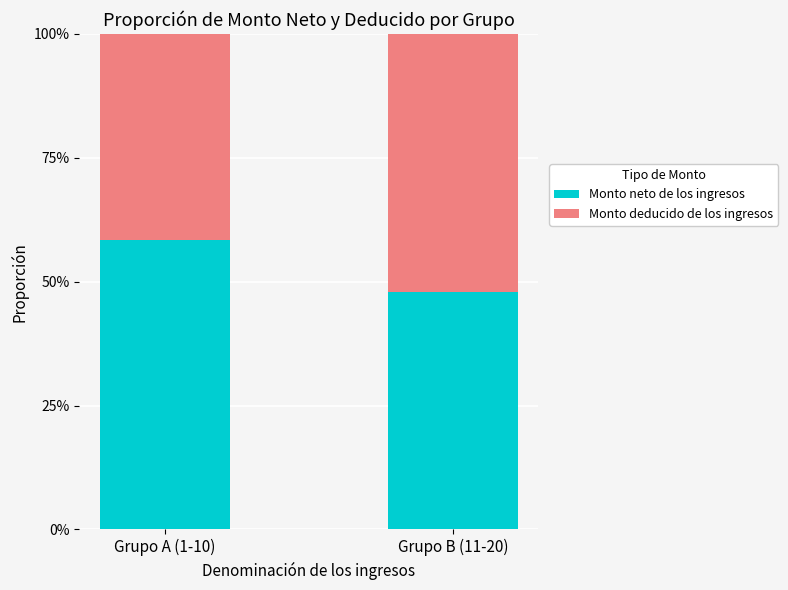

What is the total value across all series at Grupo B (11-20)?

1.0